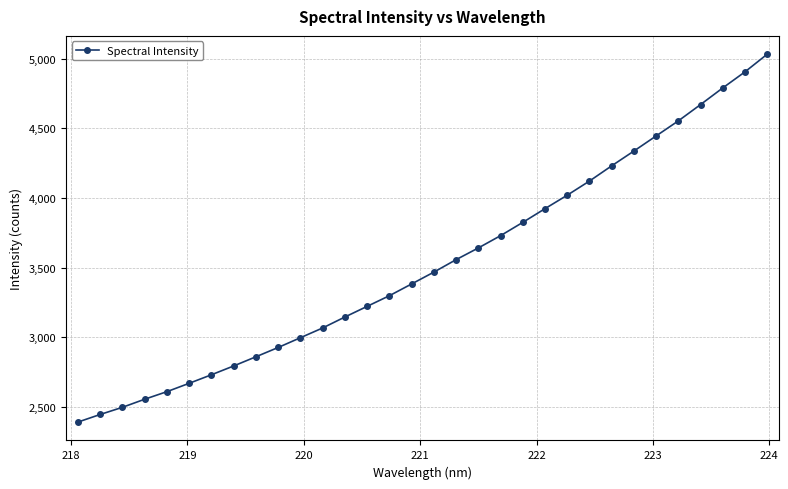

What is the maximum value shown in the chart?

5031.9